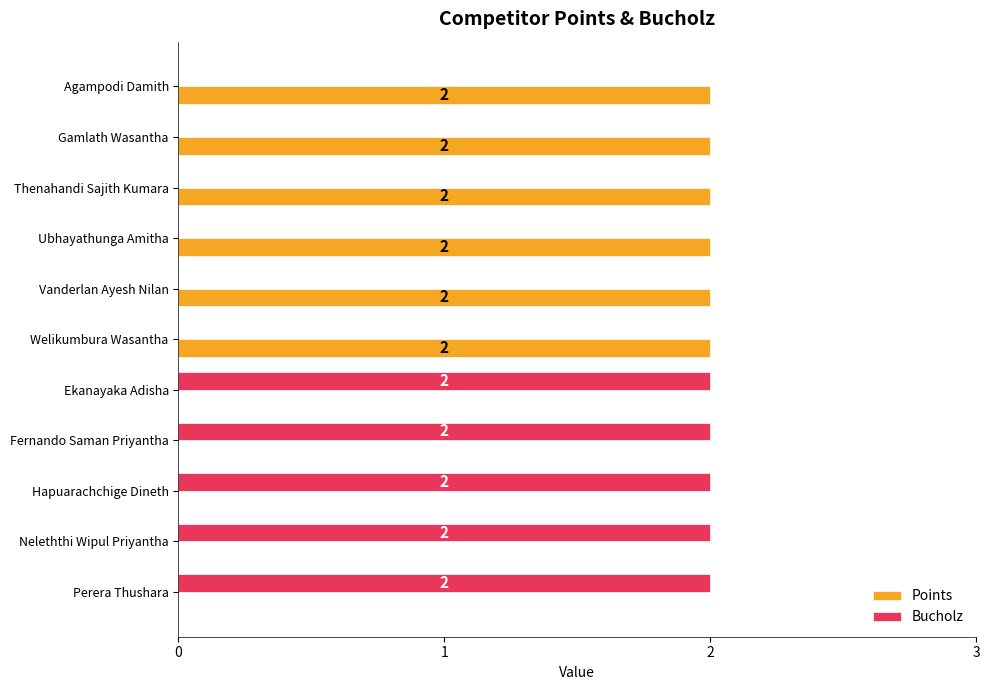

How many Points values are between 0 and 2?

11